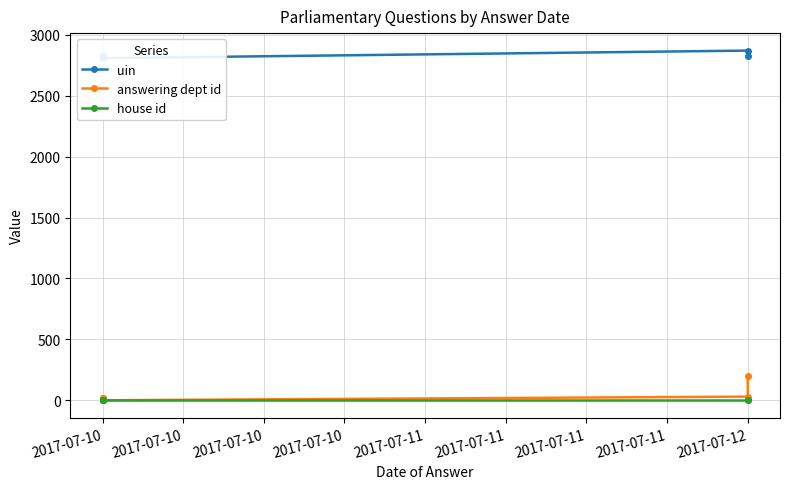

List the series in order of their peak value, lowest first.

house id, answering dept id, uin